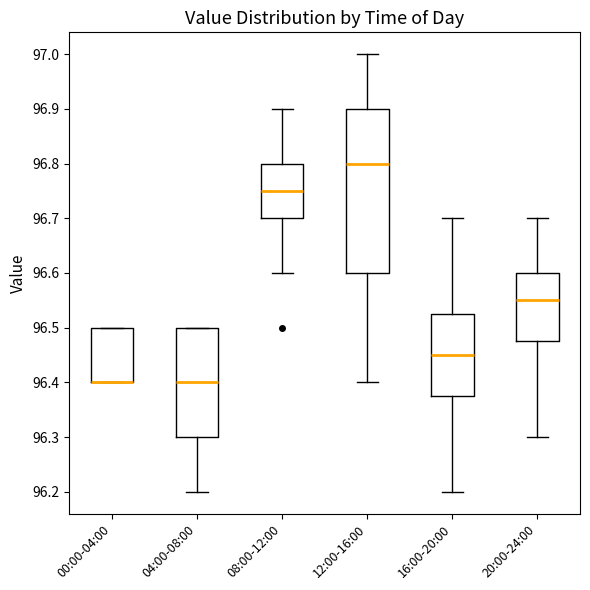

Which box is the tallest, from its lower edge to its upper edge?

12:00-16:00